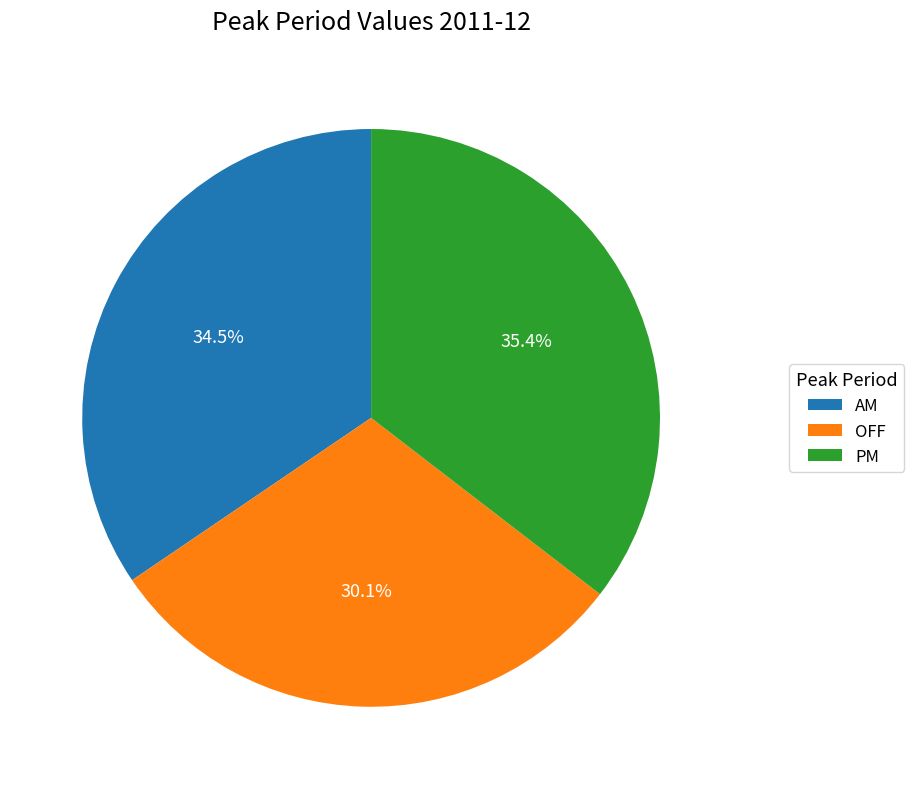

To the nearest percent, what is the average slice percentage?

33%